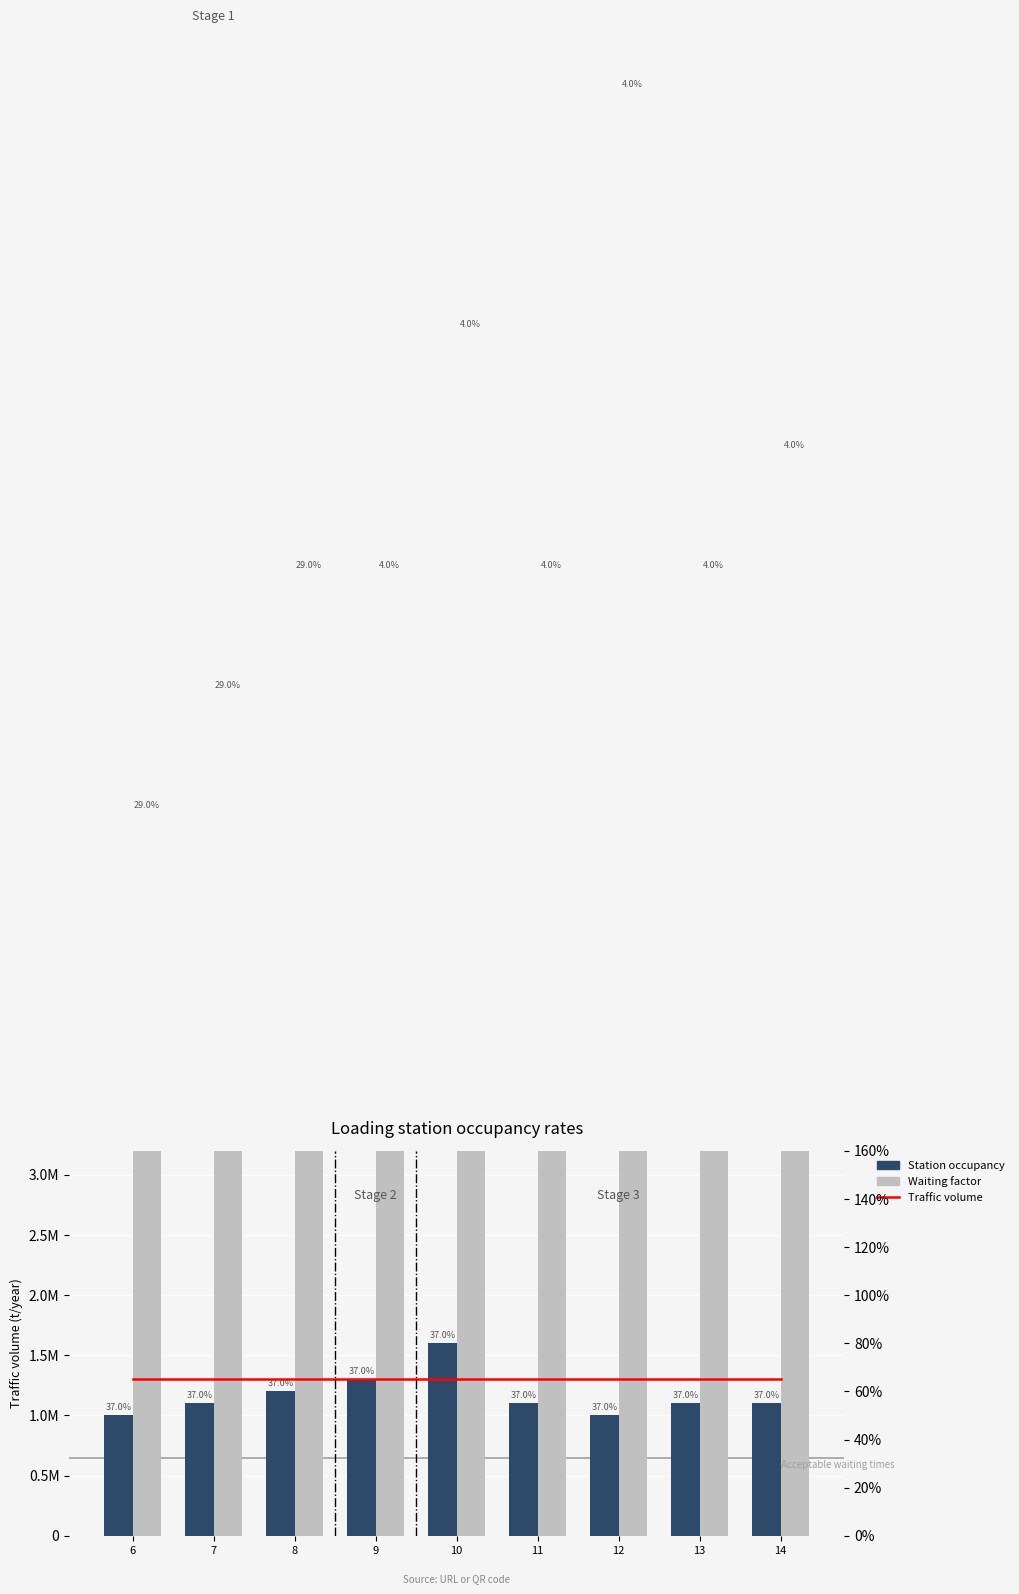

True or false: Station occupancy has a value of 1.6 at 10.

True